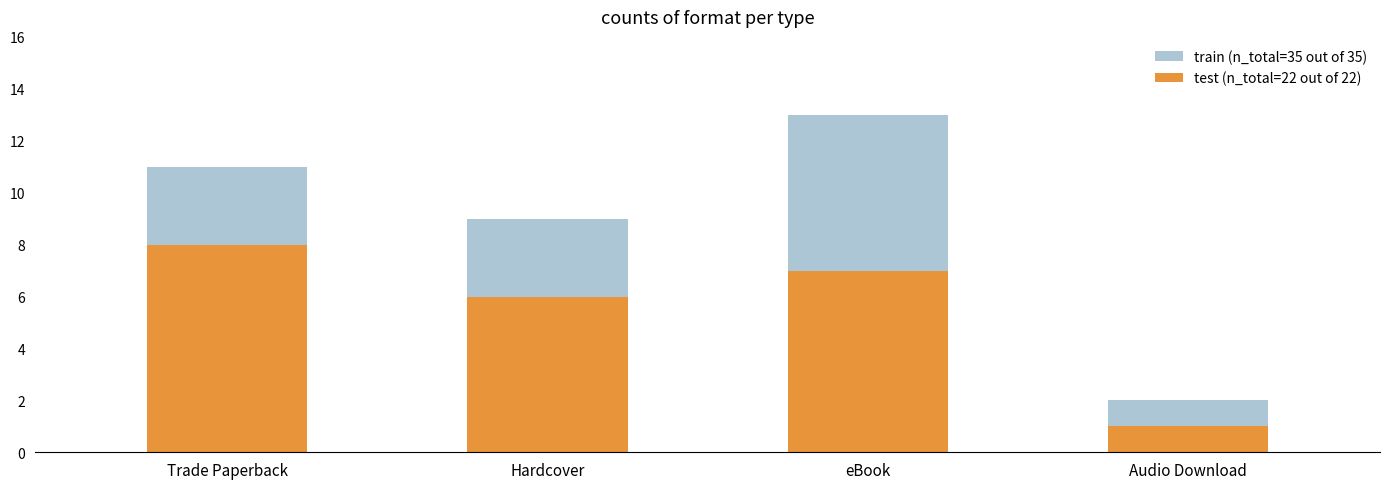

At which category is the sum across all series the highest?

eBook